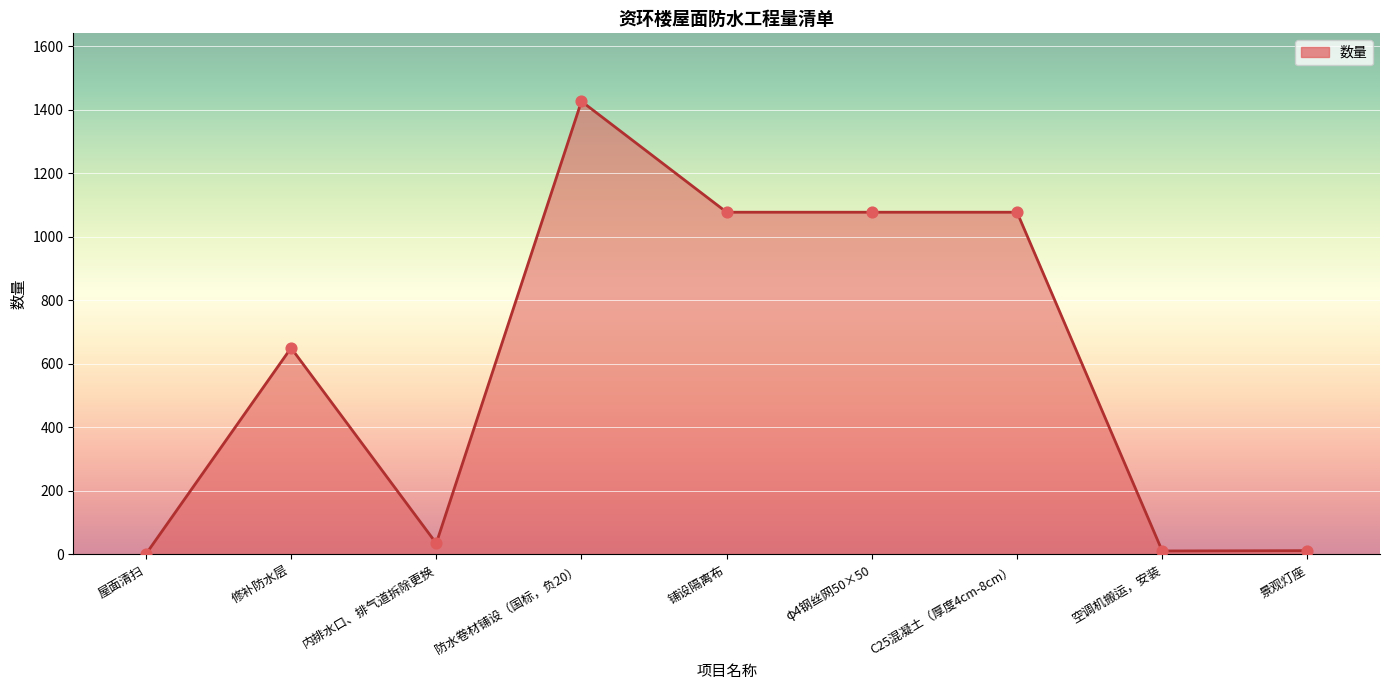

What is the ratio of the value at C25混凝土（厚度4cm-8cm） to the value at φ4钢丝网50×50?

1.0